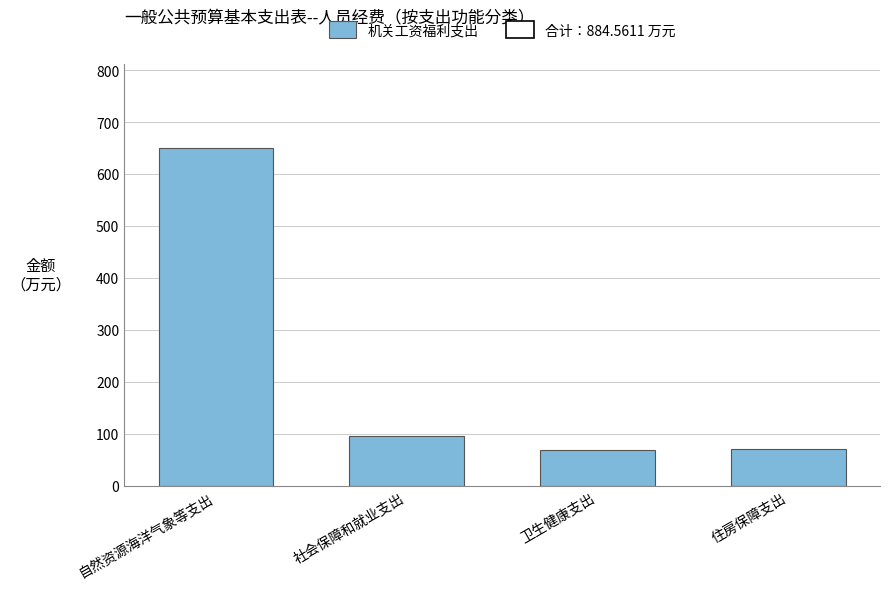

What is the smallest value displayed?

68.4